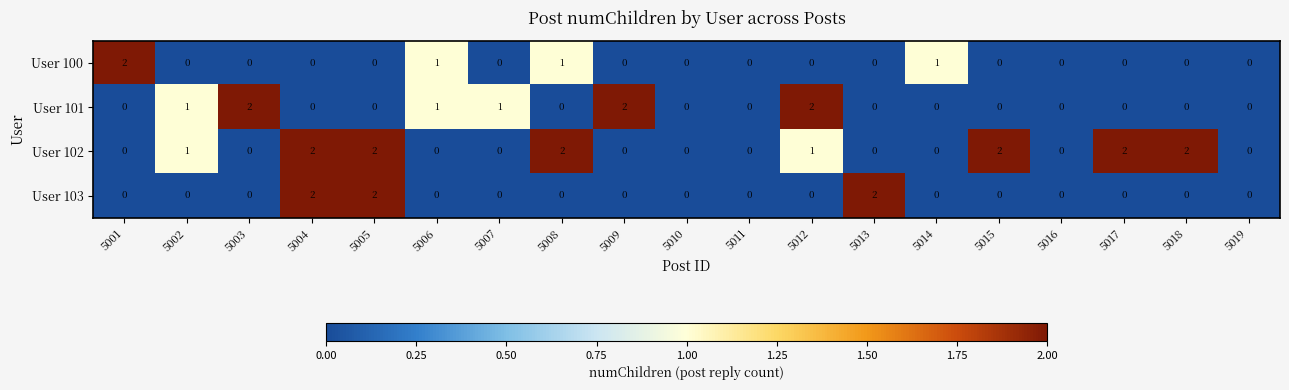

Which series has the largest total across all categories?

User 102